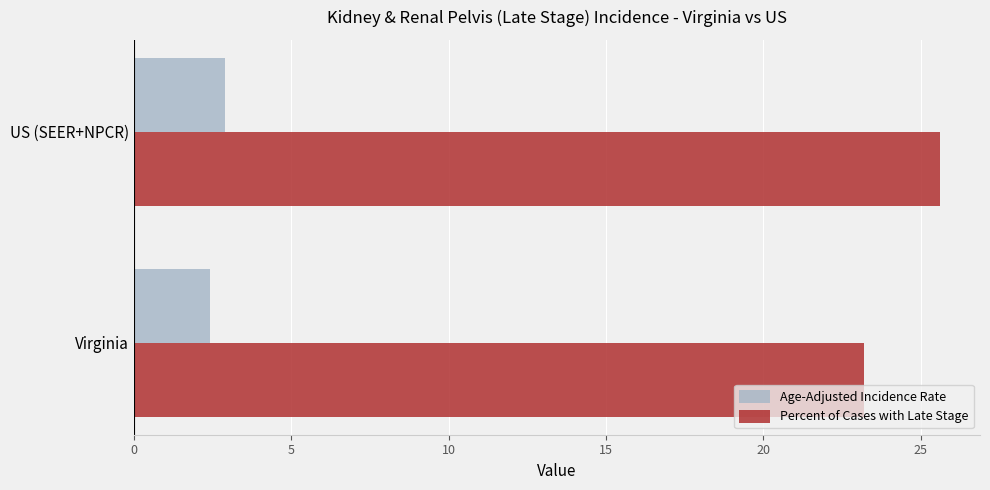

At which category is the sum across all series the highest?

US (SEER+NPCR)